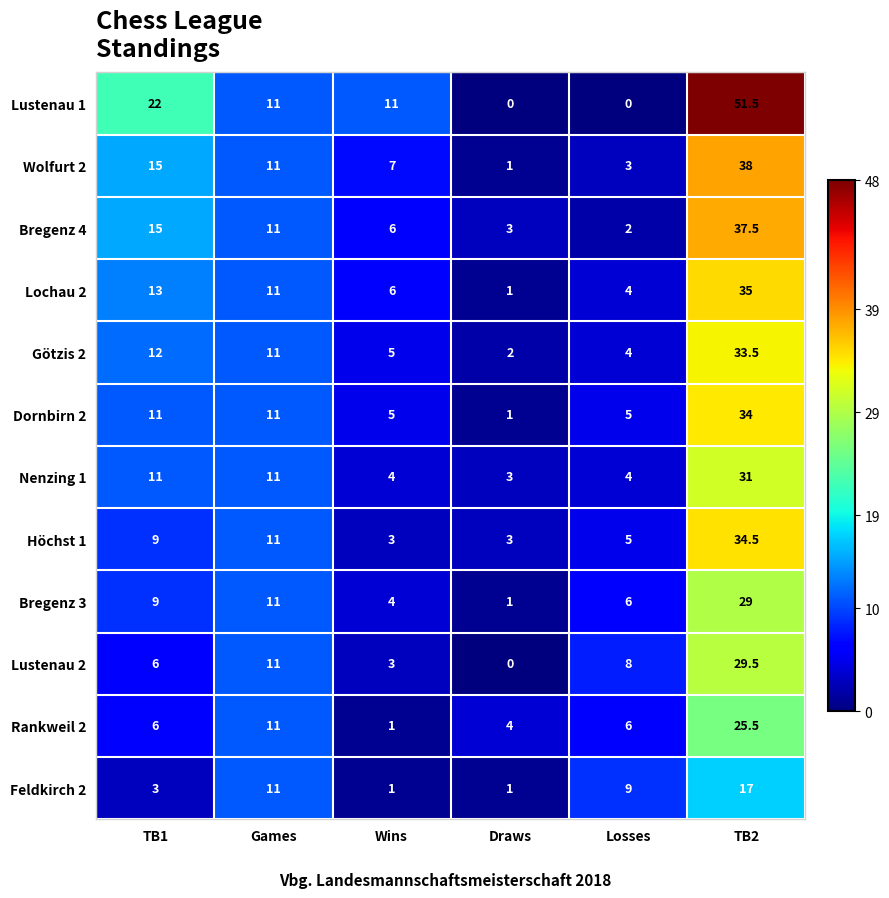

Is it true that Lochau 2 equals 35.0 at TB2?

True